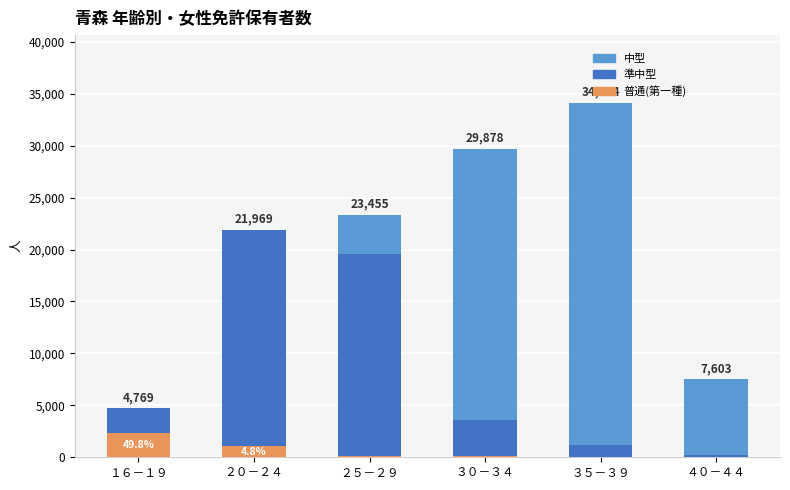

At which category is the sum across all series the highest?

３５－３９